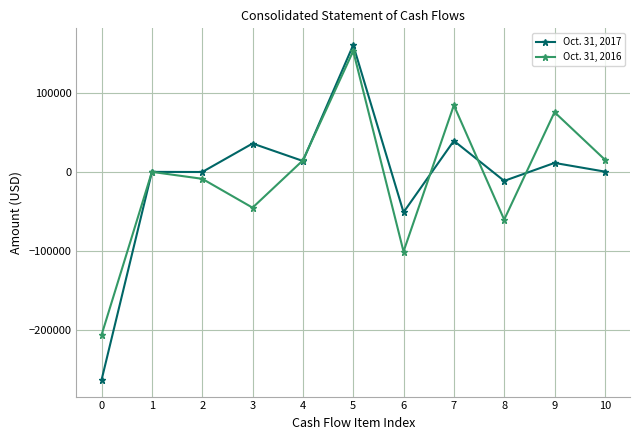

How many series are shown in this chart?

2